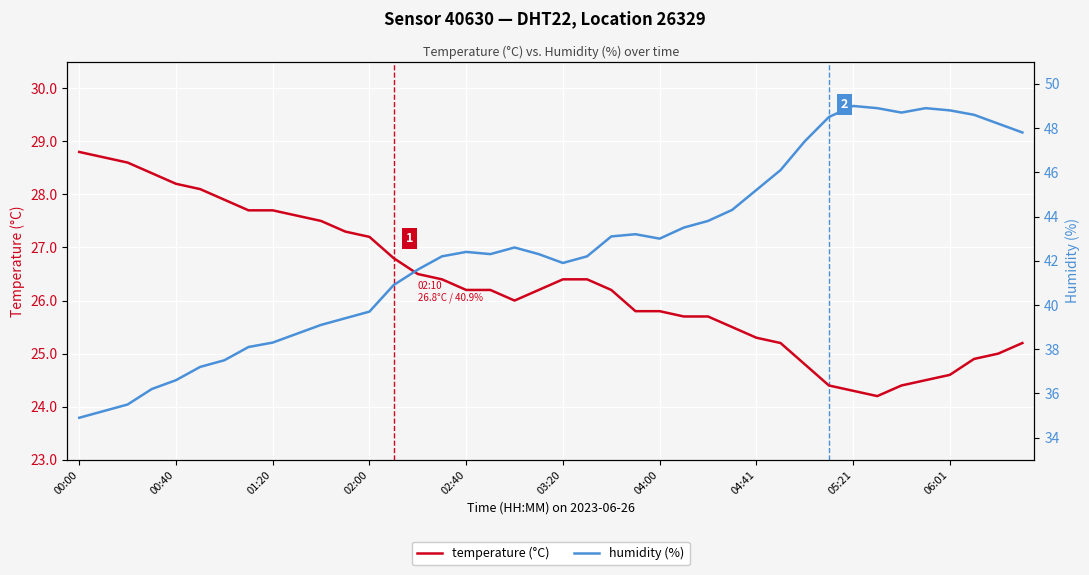

True or false: temperature (°C) has a value of 25.8 at 23.

True